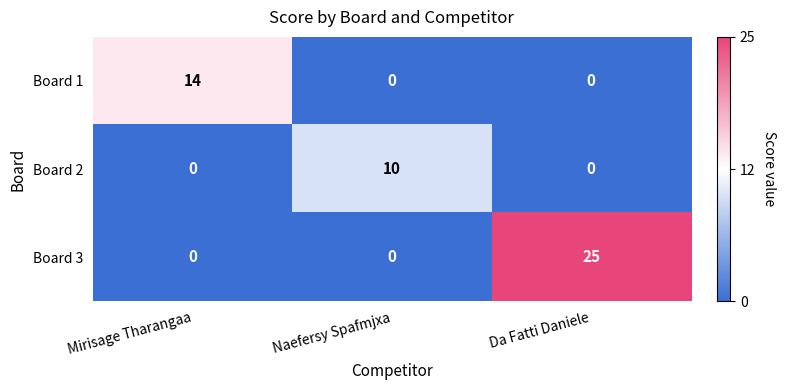

What is the sum of all Board 3 values?

25